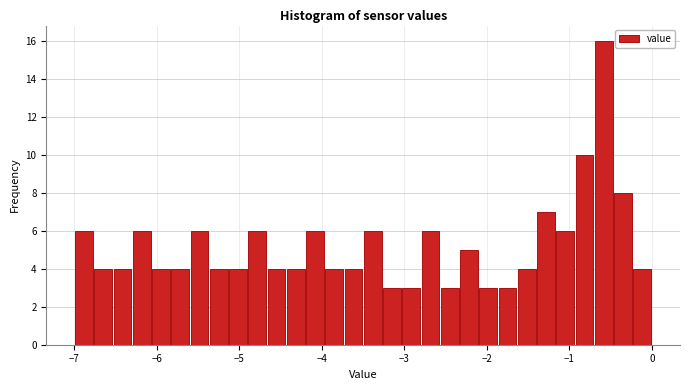

Around what value on the x-axis is the tallest bar? Give the approximate position of its centre, as read against the axis.

-0.6